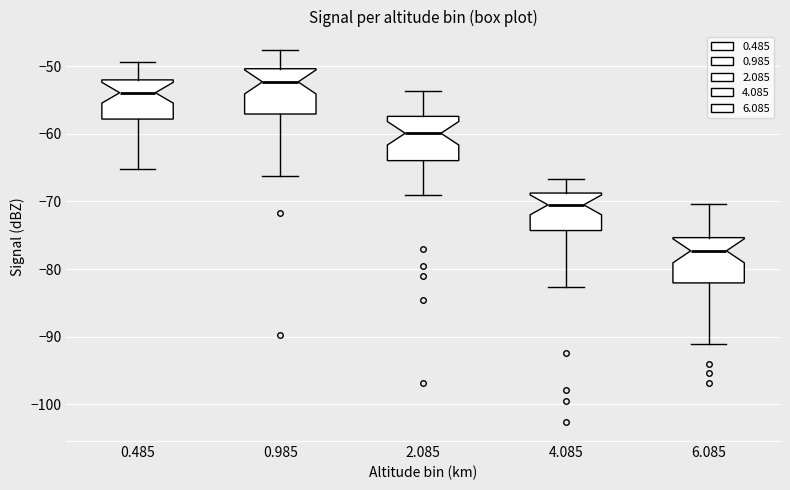

Where does the lower whisker of the box at x = 4.085 end on the y-axis? The values are not printed on the chart, so give them approximately, as read against the axis.

-83